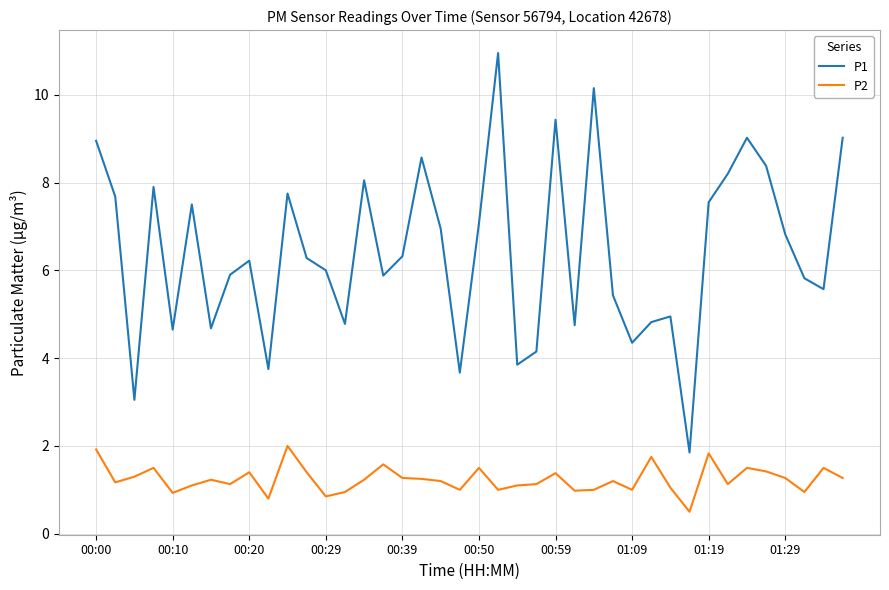

Which series has the largest range (max minus min)?

P1